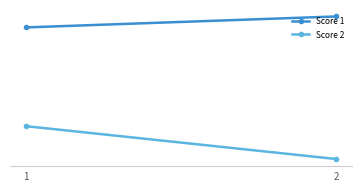

At how many categories does at least one series exceed 16?

2